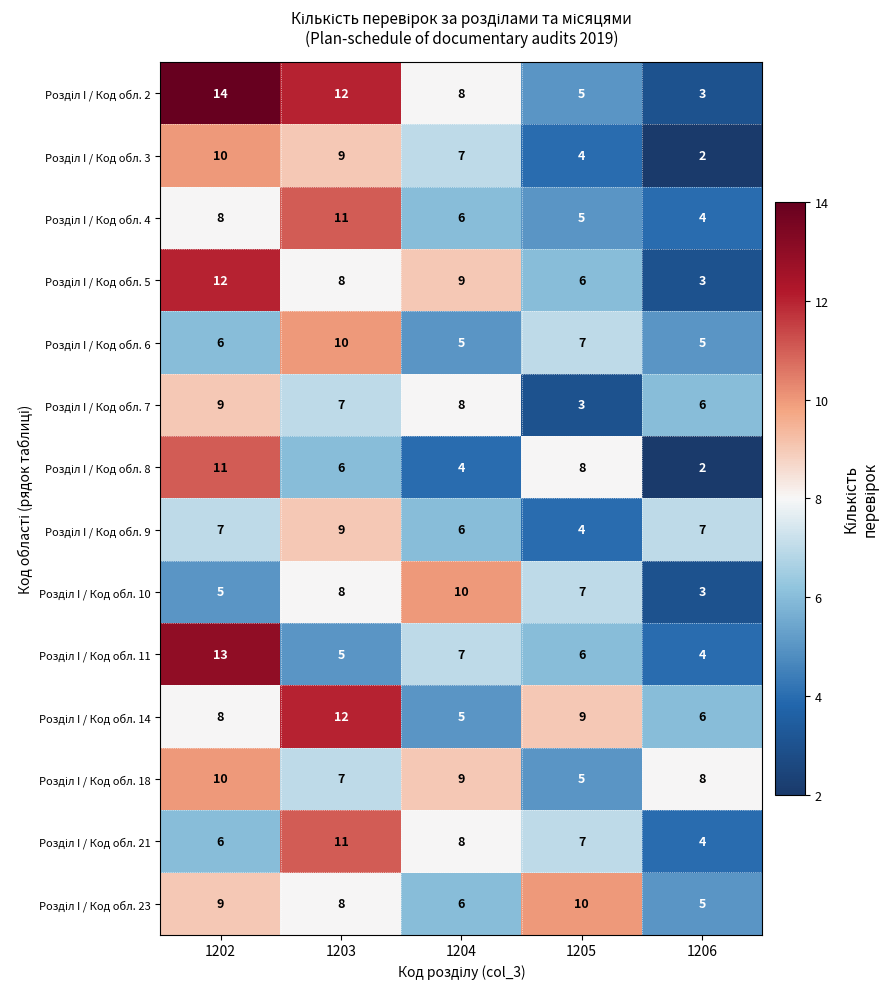

What is the difference between the highest and lowest values at 1206?

6